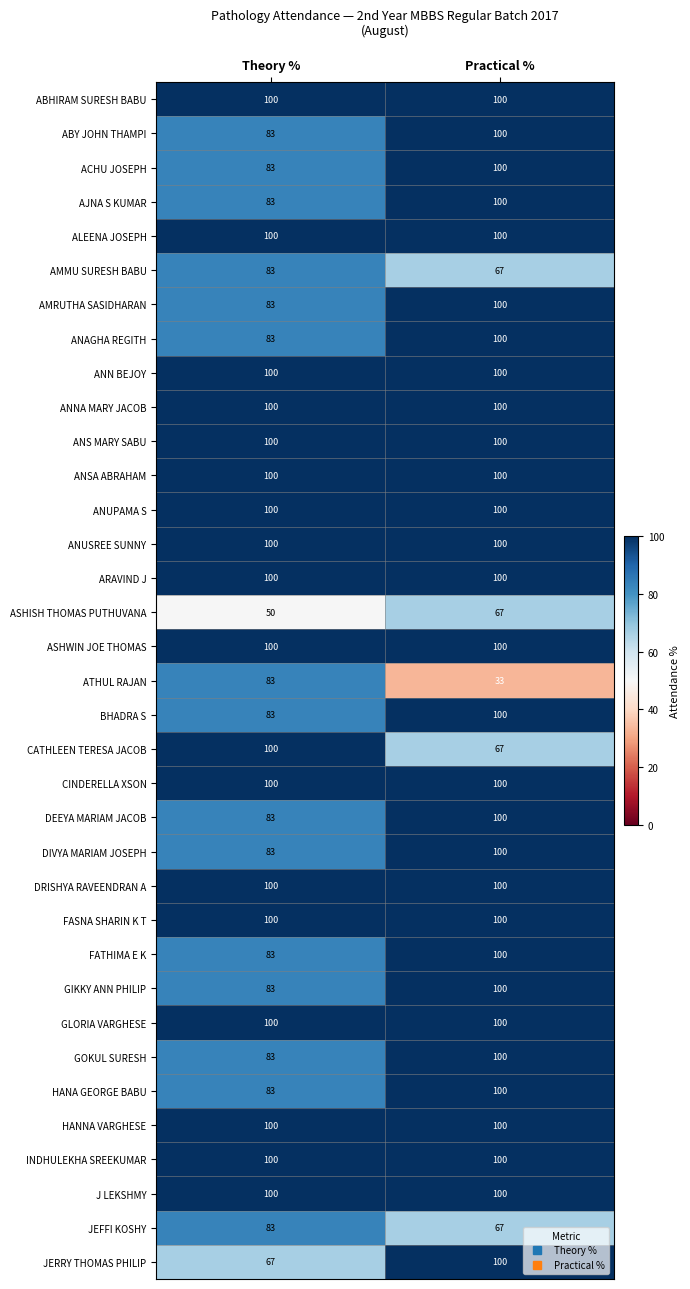

What is the maximum value shown in the chart?

100